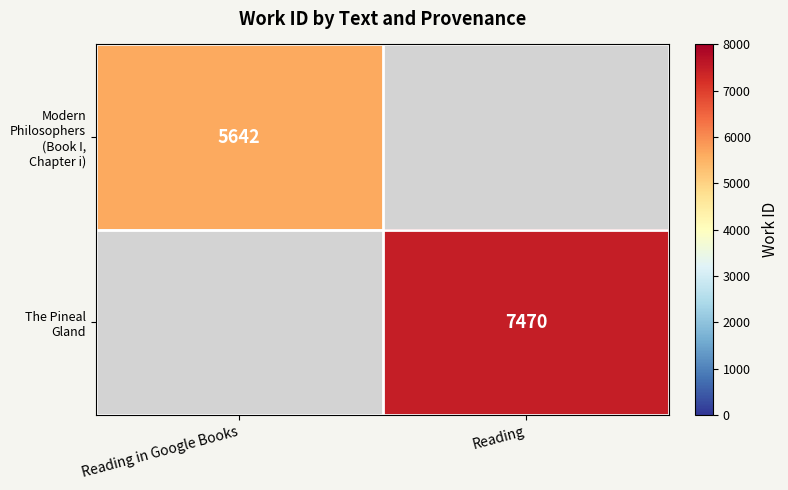

Is it true that The Pineal Gland equals 10499 at Reading?

False